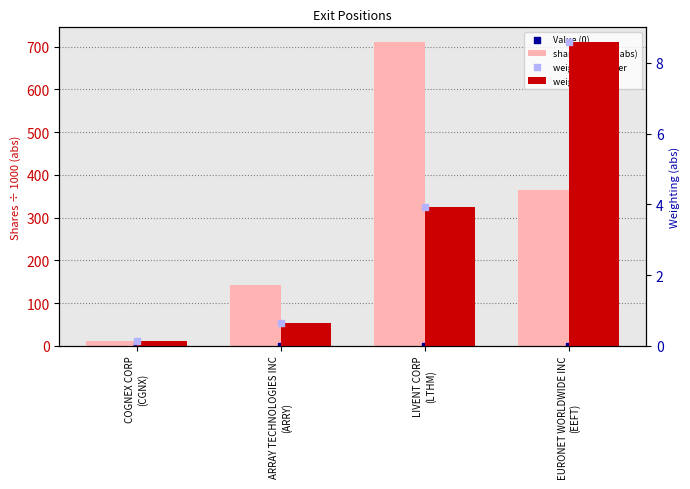

Which series contains the highest Y value?

shares (×1000, abs)